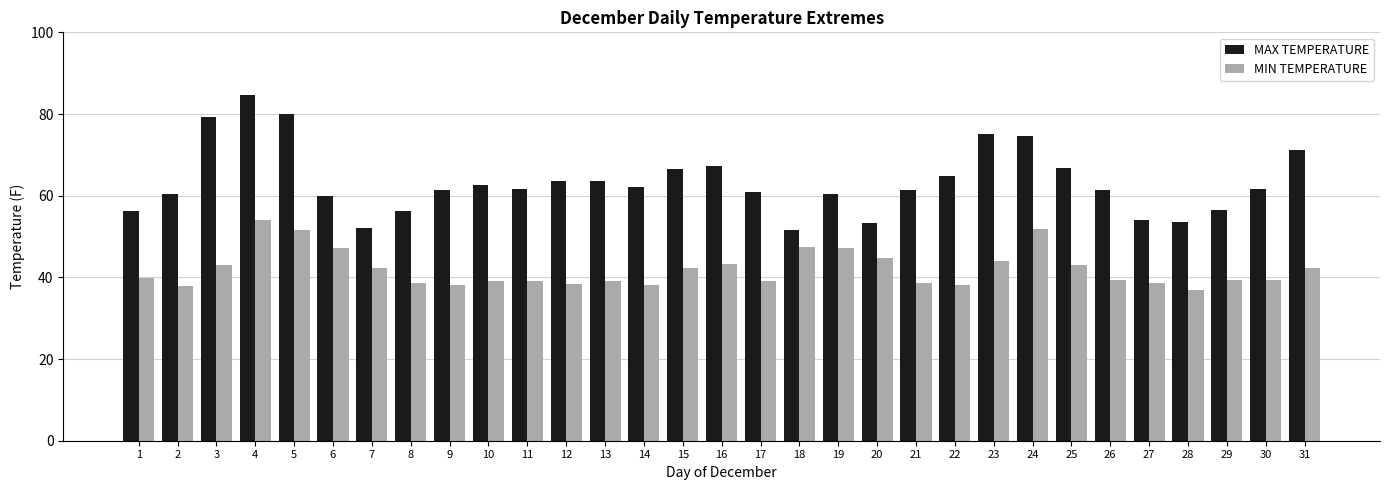

What is the sum of the MAX TEMPERATURE values at 12 and 17?

124.5